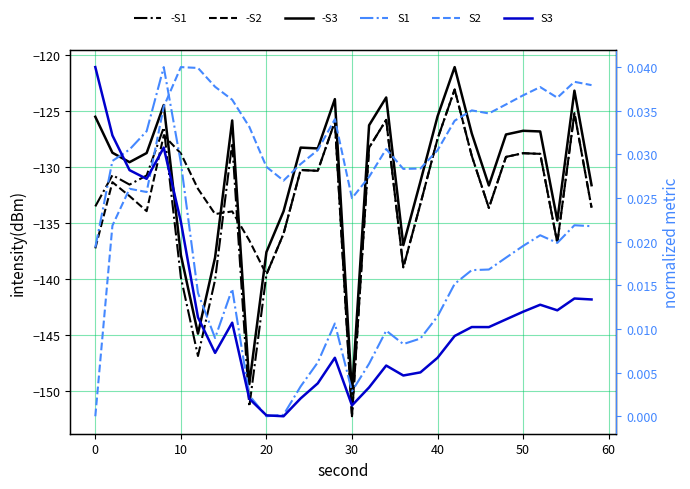

How many data points does each series have?

30